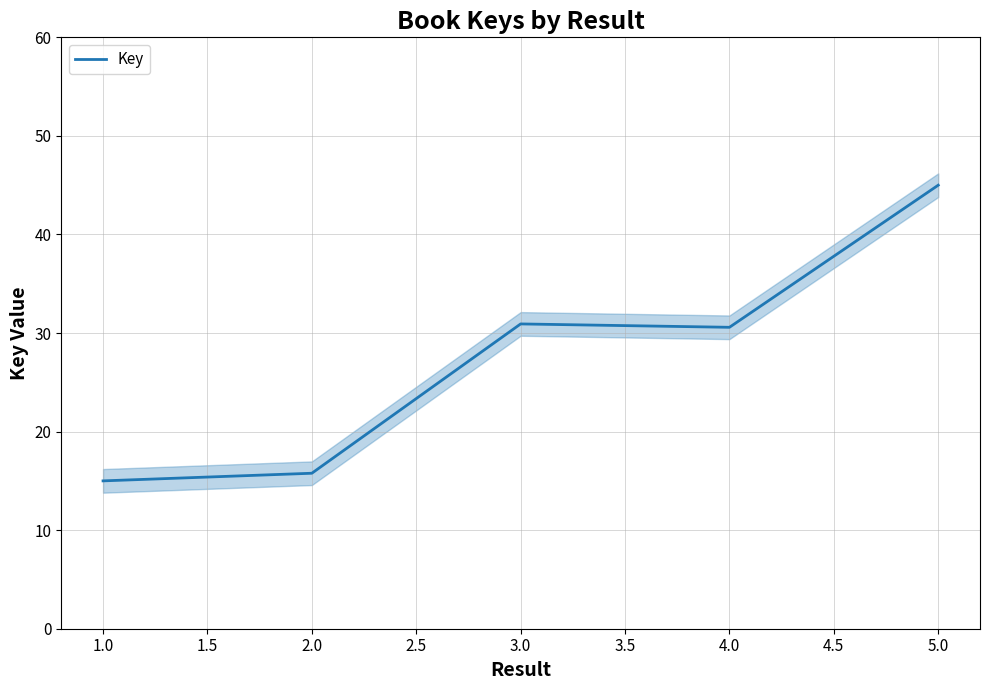

What is the highest value of the Key series?

45.0